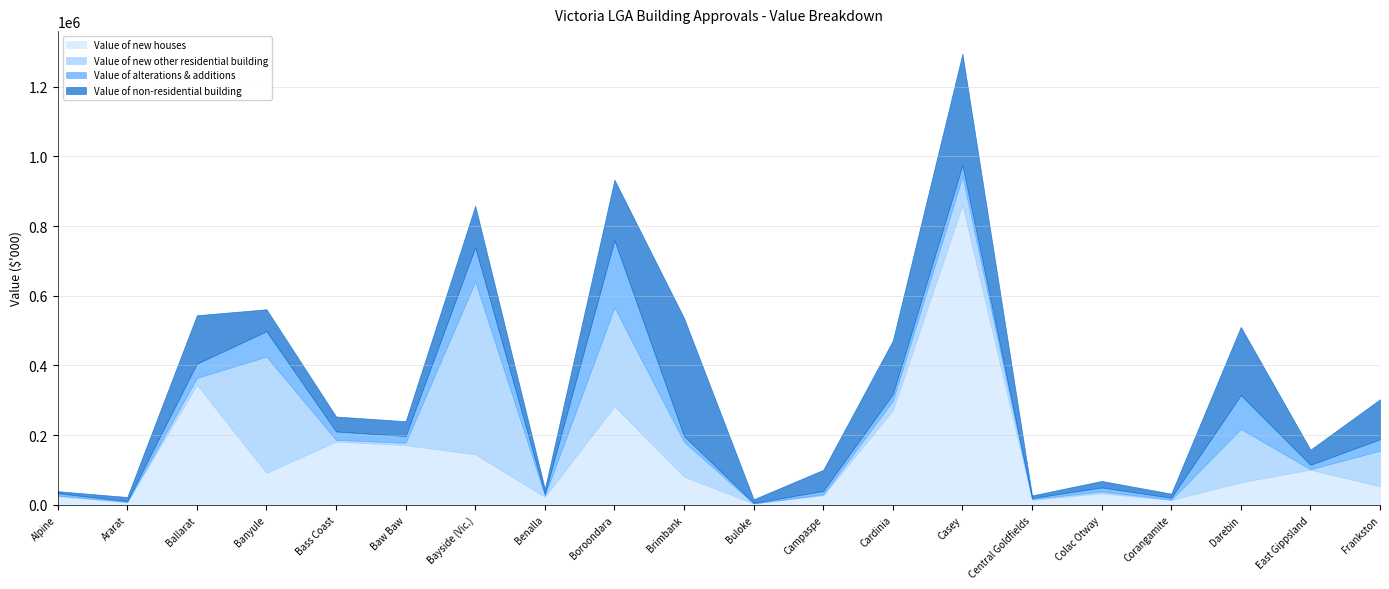

What is the value of the Value of alterations & additions point at the 19th from the left?

12692.8